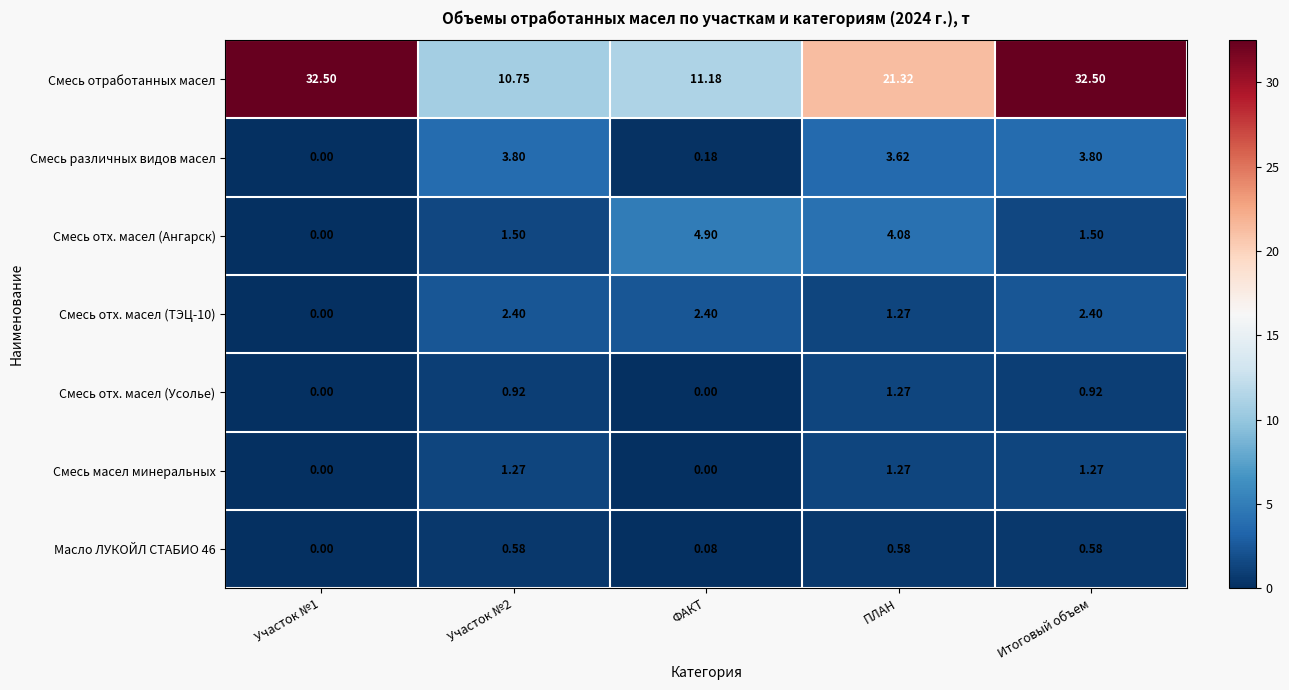

Which series changed the most between Участок №2 and Итоговый объем?

Смесь отработанных масел